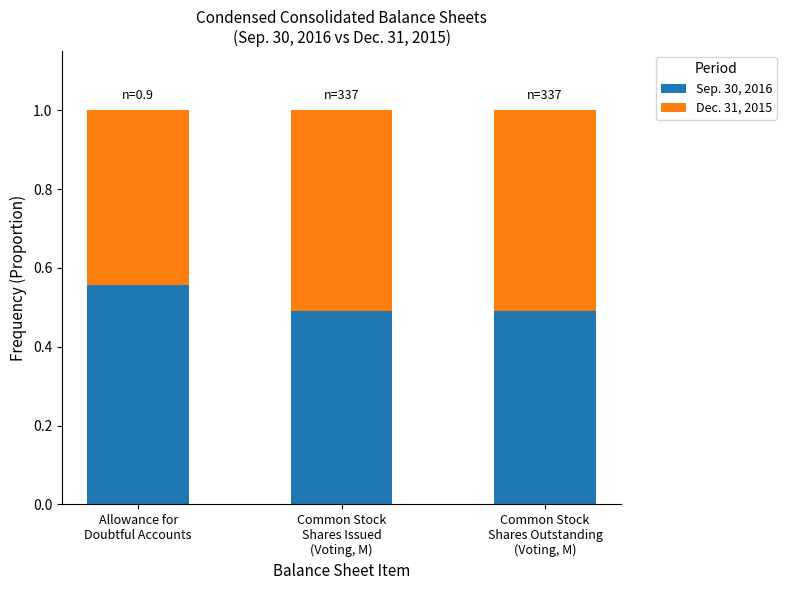

What is the sum of all Sep. 30, 2016 values?

1.5